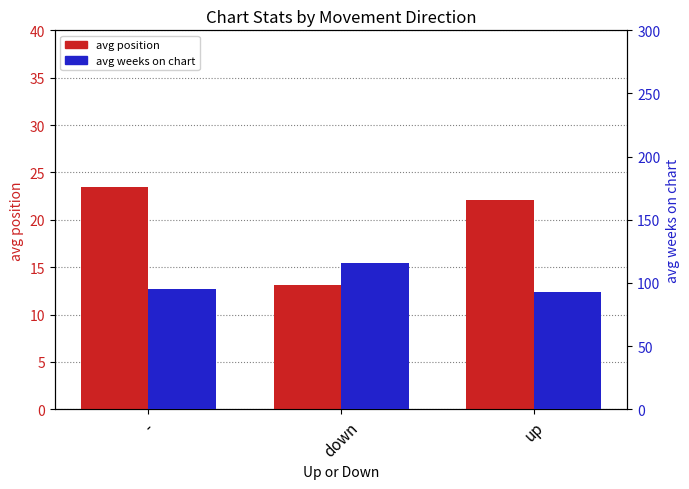

Rank the categories by avg weeks on chart value from lowest to highest.

up, -, down